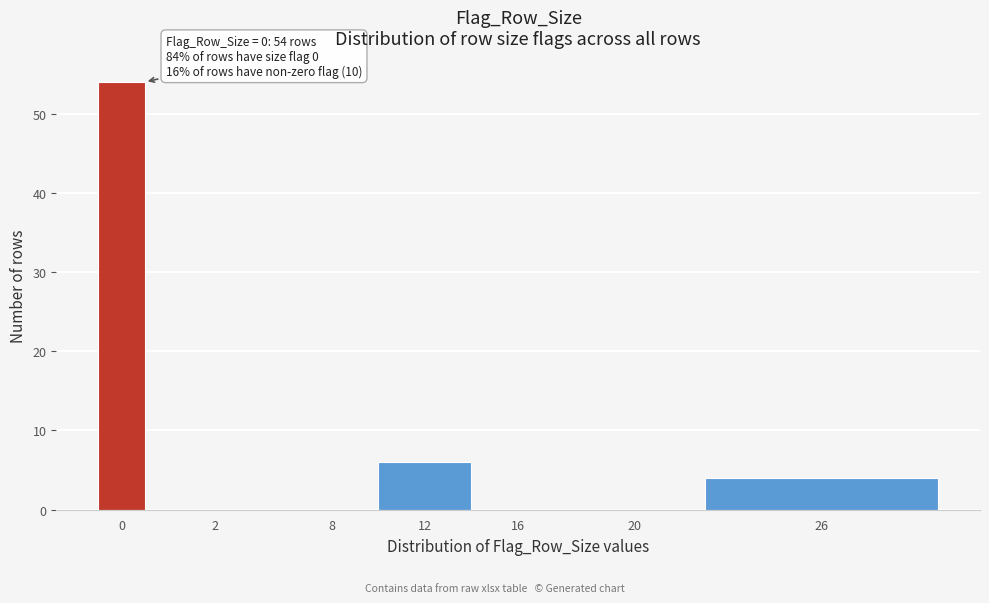

Reading left to right, what are all the values shown in this chart?

0=54	2=0	8=0	12=6	16=0	20=0	26=4